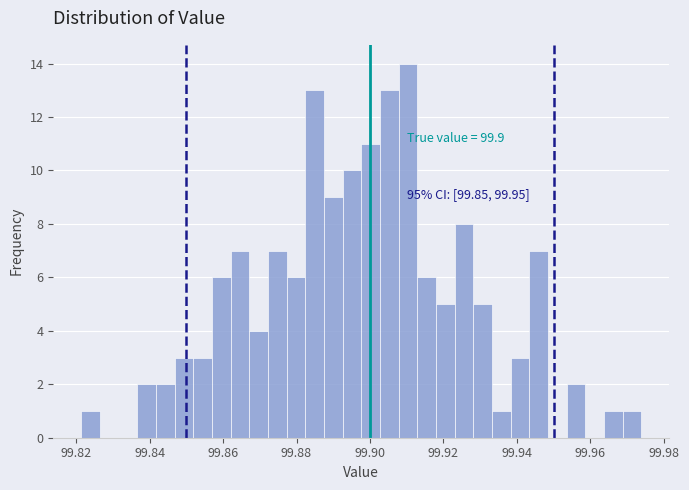

Read against the x-axis, roughly where is the centre of the tallest bar?

99.910